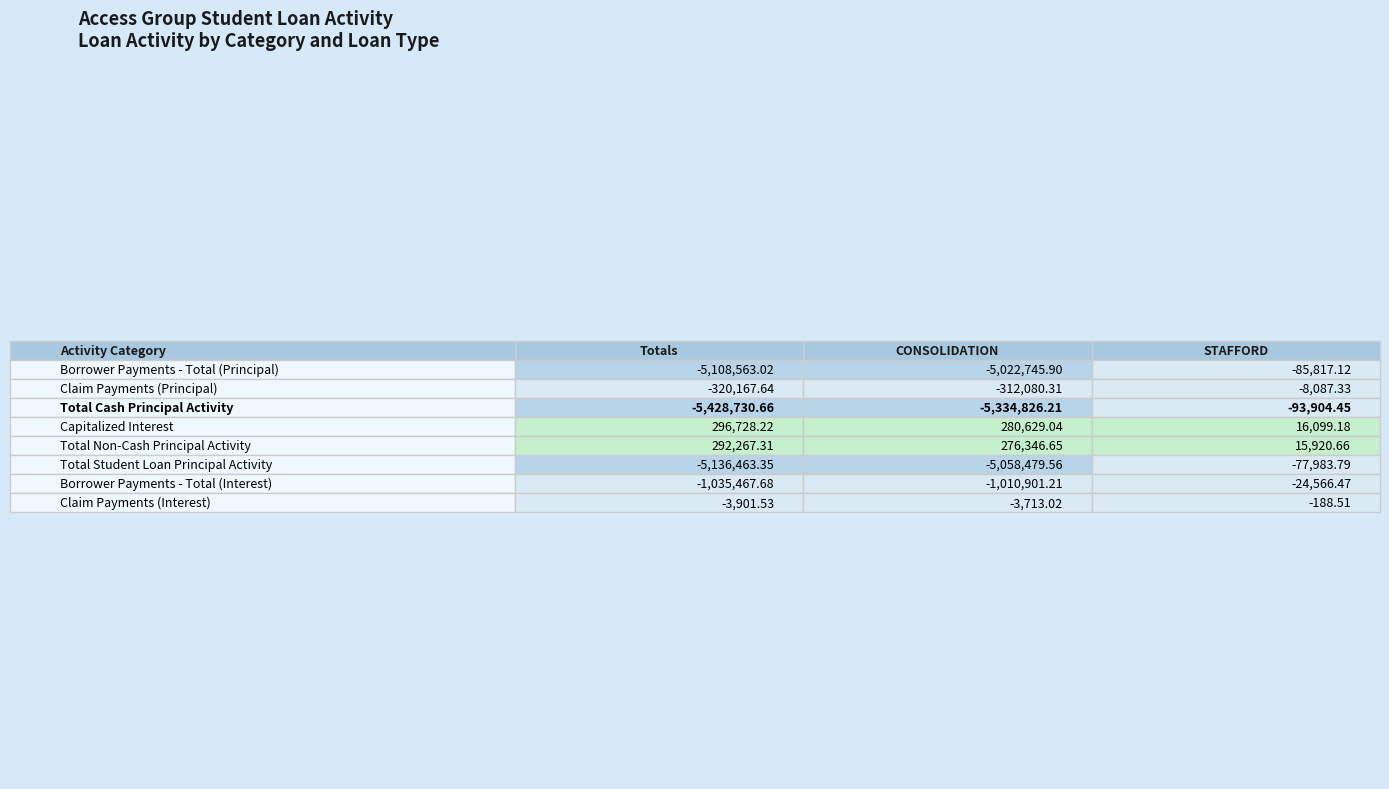

Reading left to right, extract all data points from this chart.

Borrower Payments - Total (Principal): -5108563.0	-5022745.9	-85817.1
Claim Payments (Principal): -320167.6	-312080.3	-8087.3
Total Cash Principal Activity: -5428730.7	-5334826.2	-93904.4
Capitalized Interest: 296728.2	280629.0	16099.2
Total Non-Cash Principal Activity: 292267.3	276346.7	15920.7
Total Student Loan Principal Activity: -5136463.3	-5058479.6	-77983.8
Borrower Payments - Total (Interest): -1035467.7	-1010901.2	-24566.5
Claim Payments (Interest): -3901.5	-3713.0	-188.5